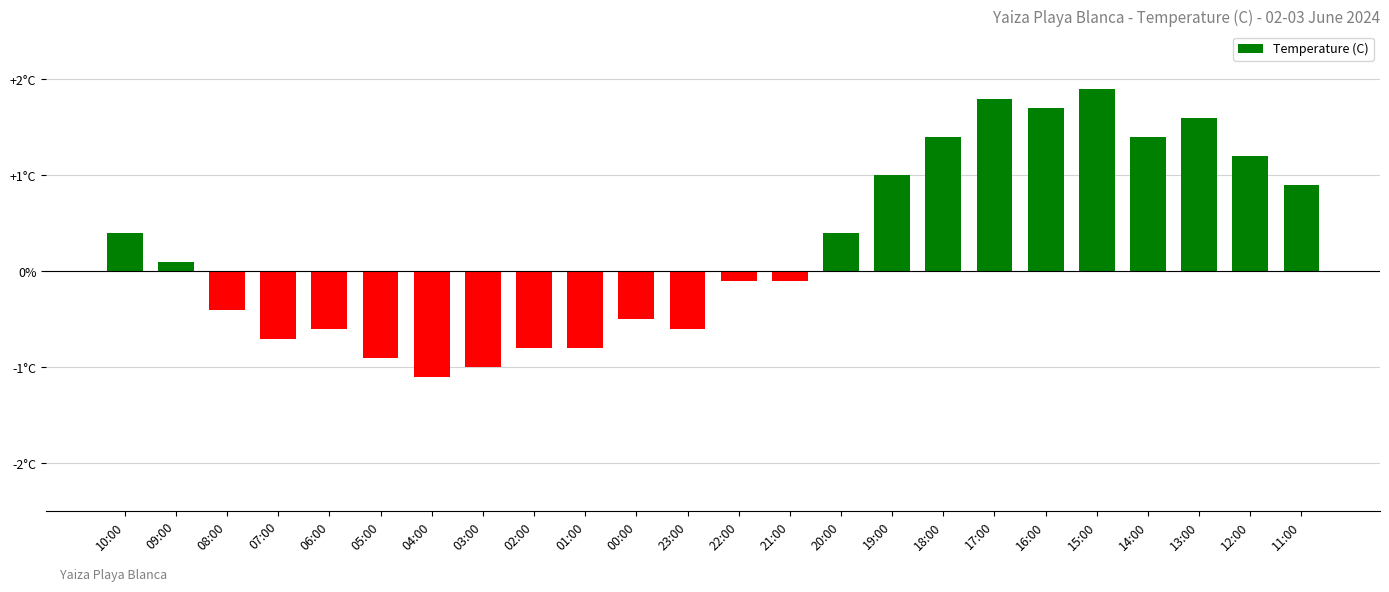

Does the chart contain any negative values?

Yes